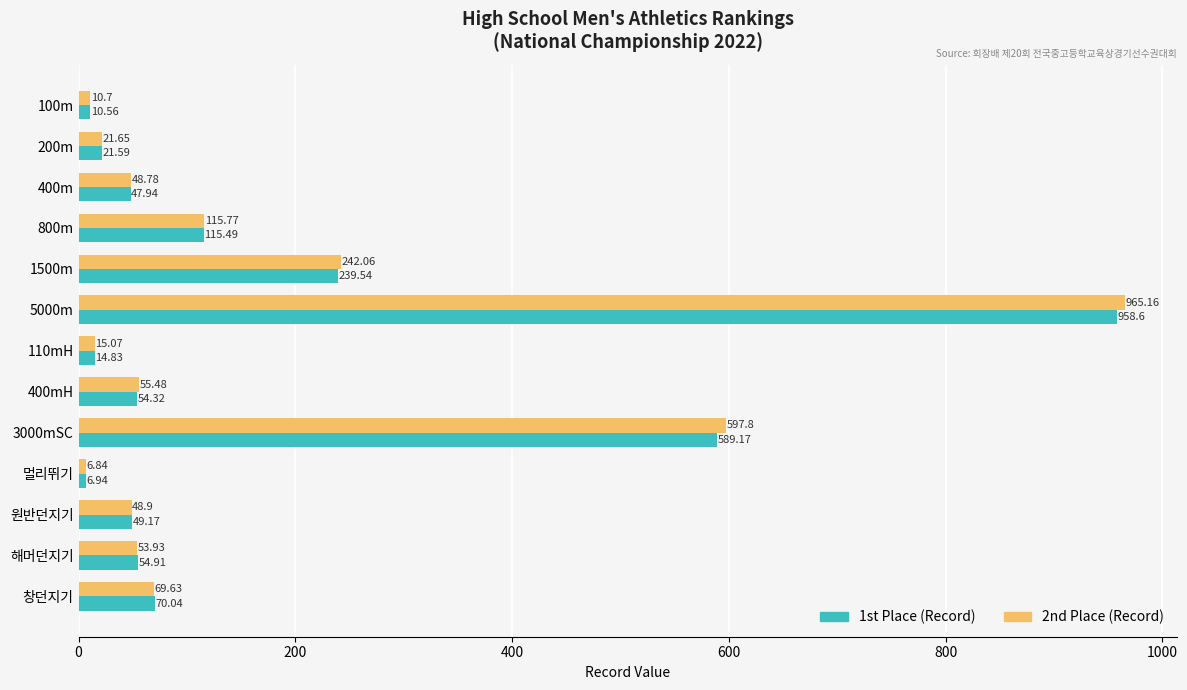

What is the total value across all series at 200m?

43.2